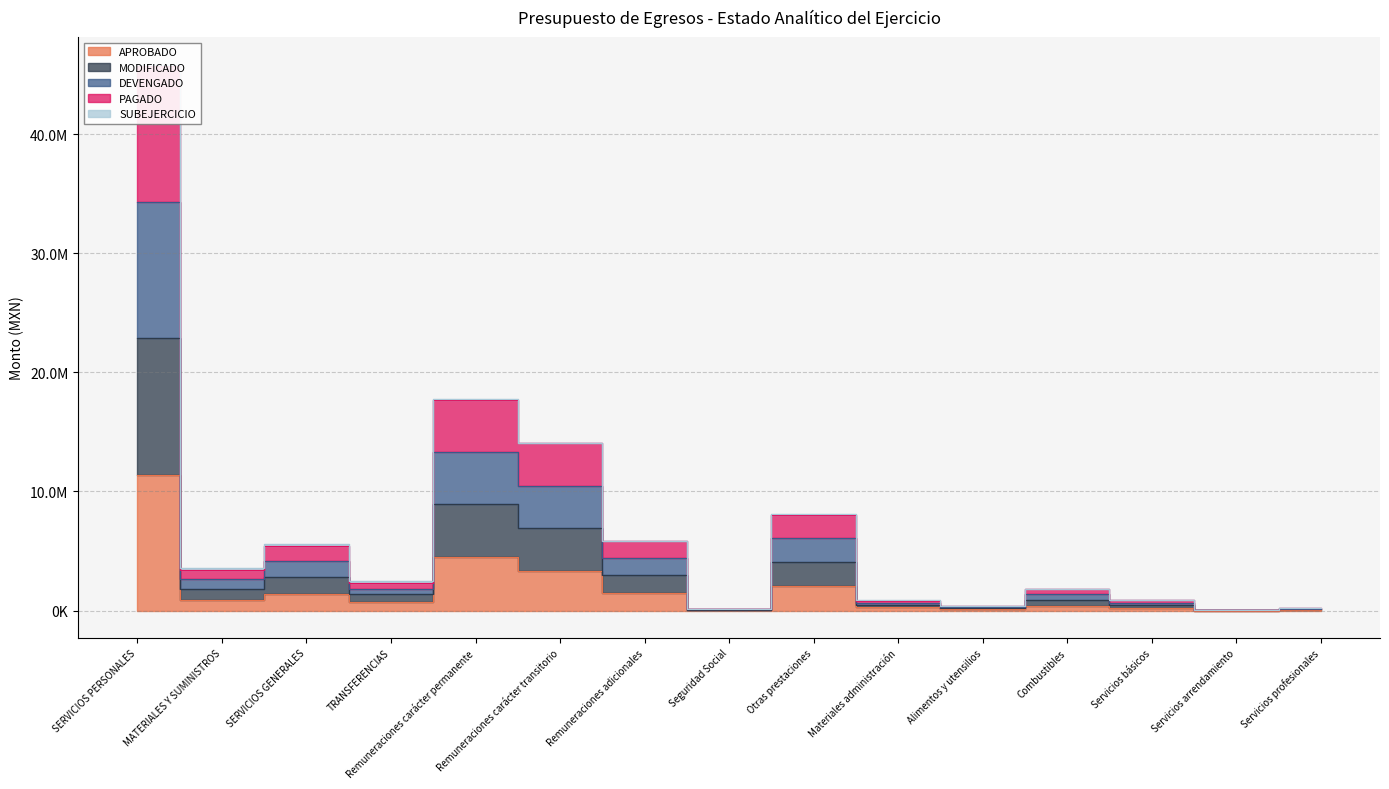

What is the approximate value of APROBADO at Alimentos y utensilios?

94000.0